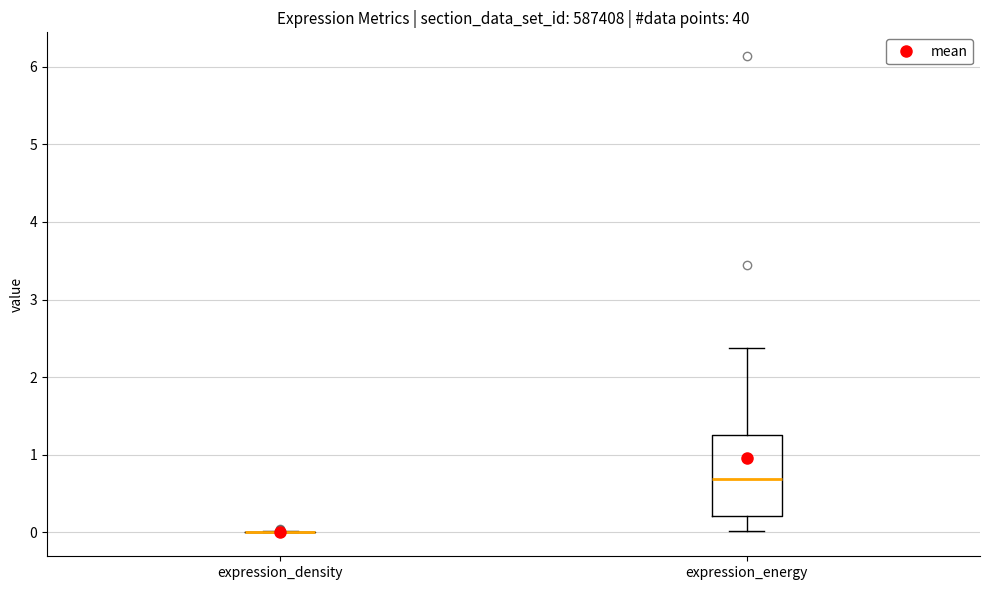

Where is the upper edge of the box for expression_energy on the y-axis? The values are not printed on the chart, so give them approximately, as read against the axis.

1.3